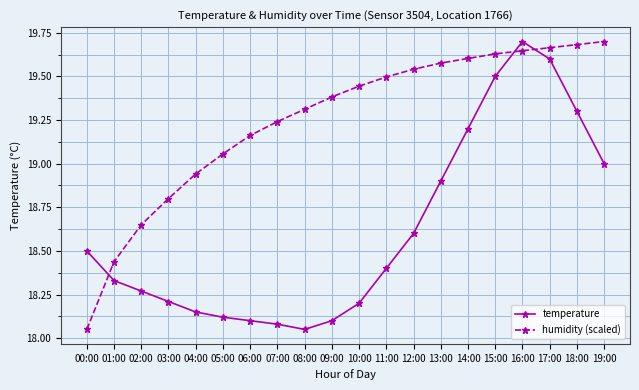

What are all the series names shown in the legend?

temperature, humidity (scaled)